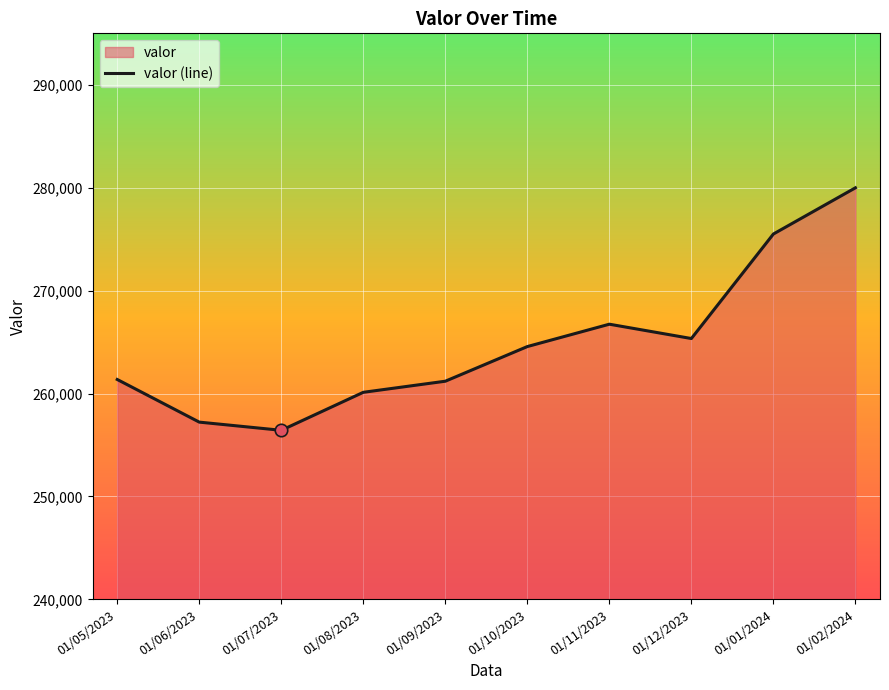

What is the change in value from 01/07/2023 to 01/02/2024?

+23562